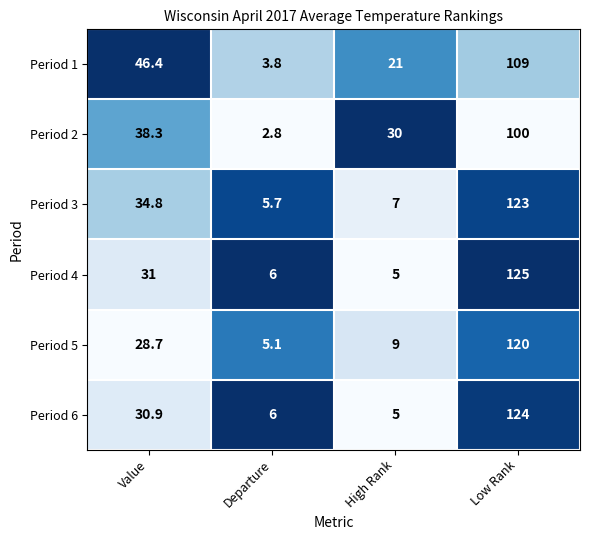

Which category has the lowest value across all series?

Departure